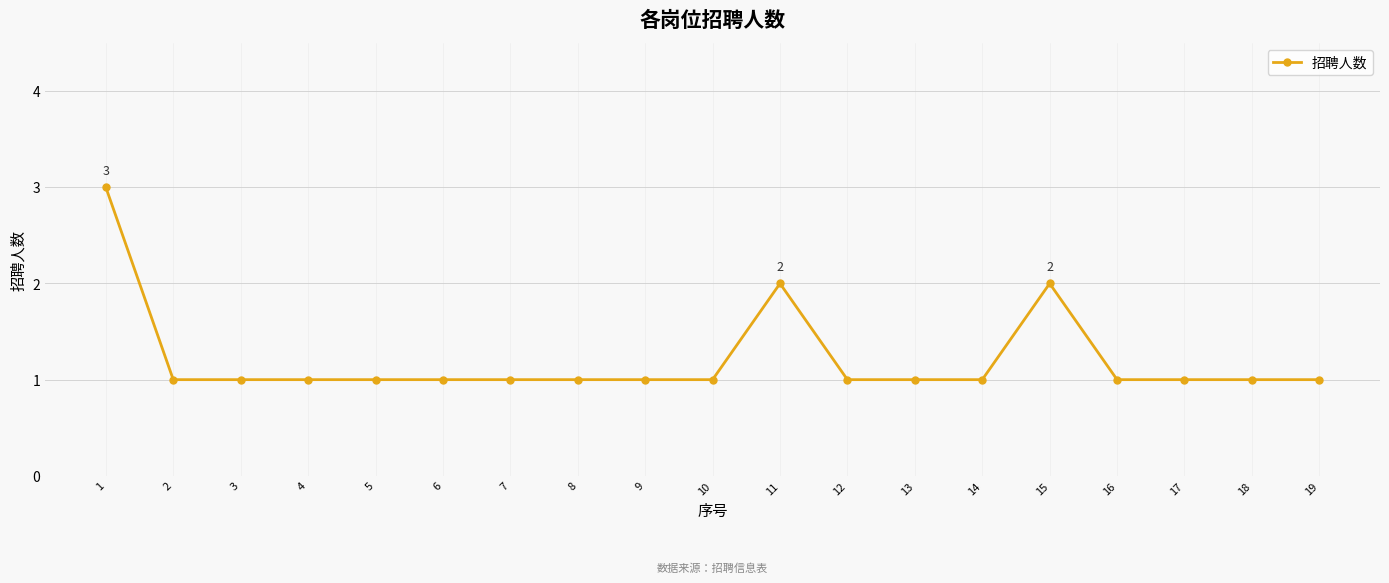

What is the approximate value at 14?

1